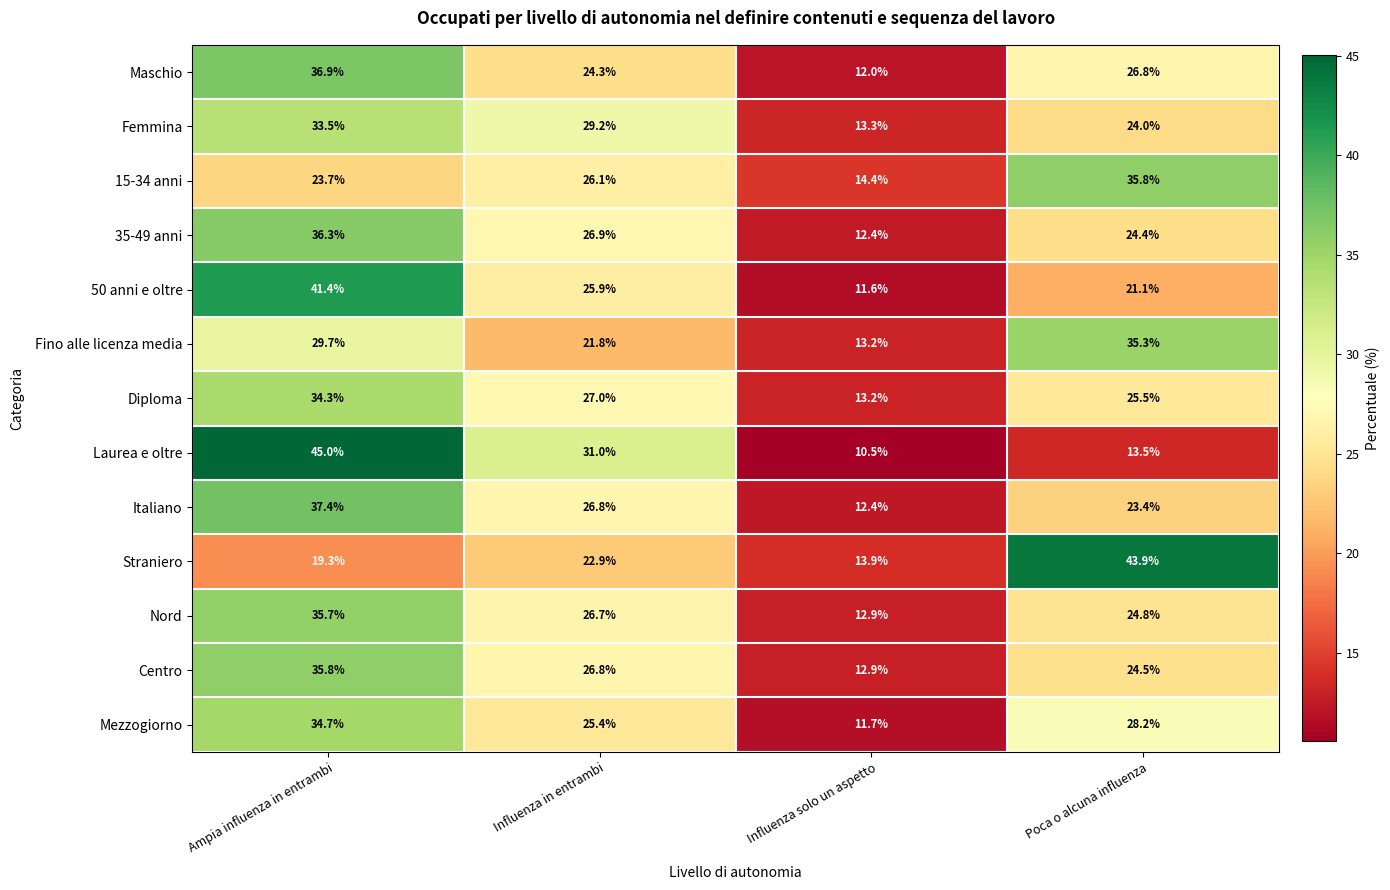

What is the spread (max minus min) of values at Influenza solo un aspetto?

3.9